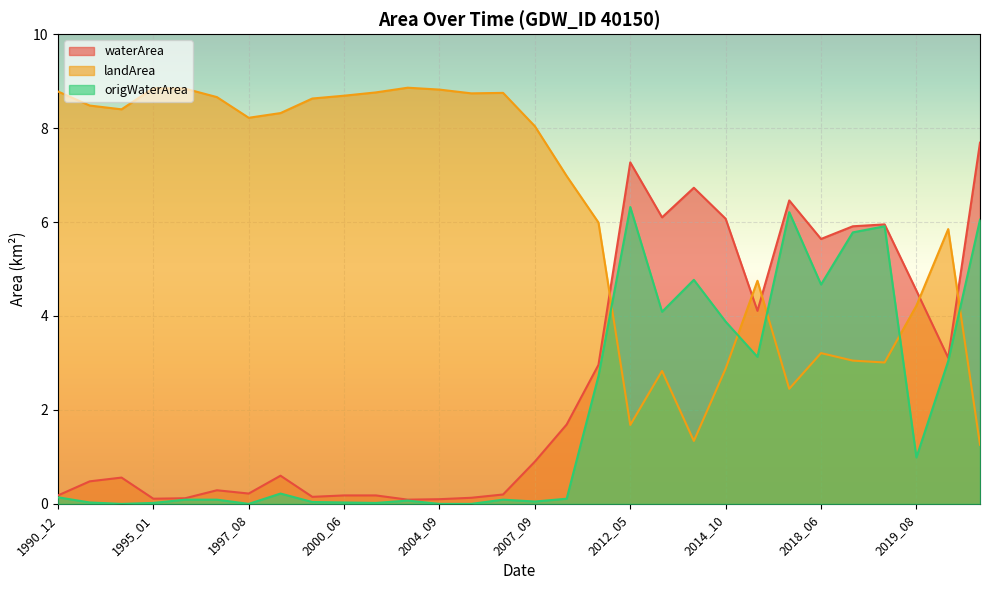

The origWaterArea series shows 0.0 at 1999_08. True or false?

True